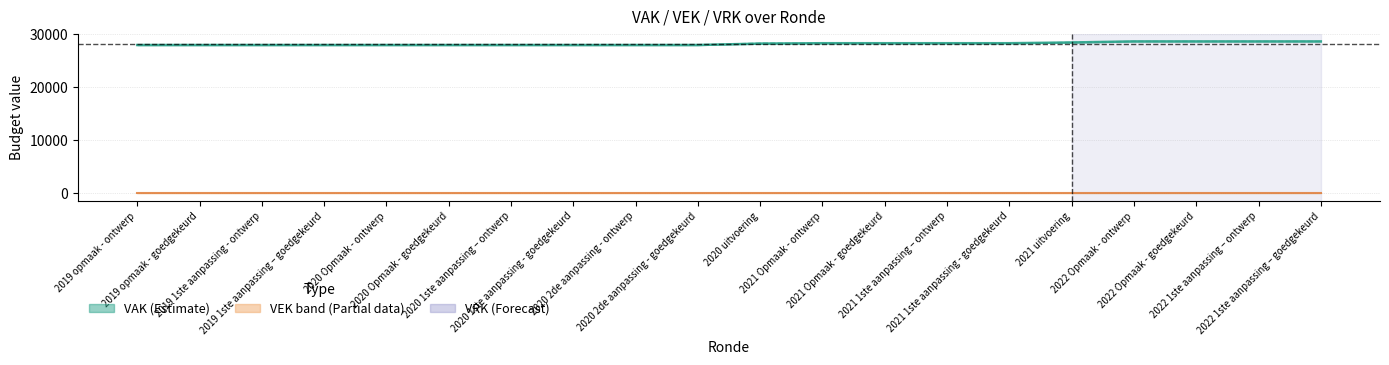

What is the total value across all series at 2020 Opmaak - ontwerp?

28002